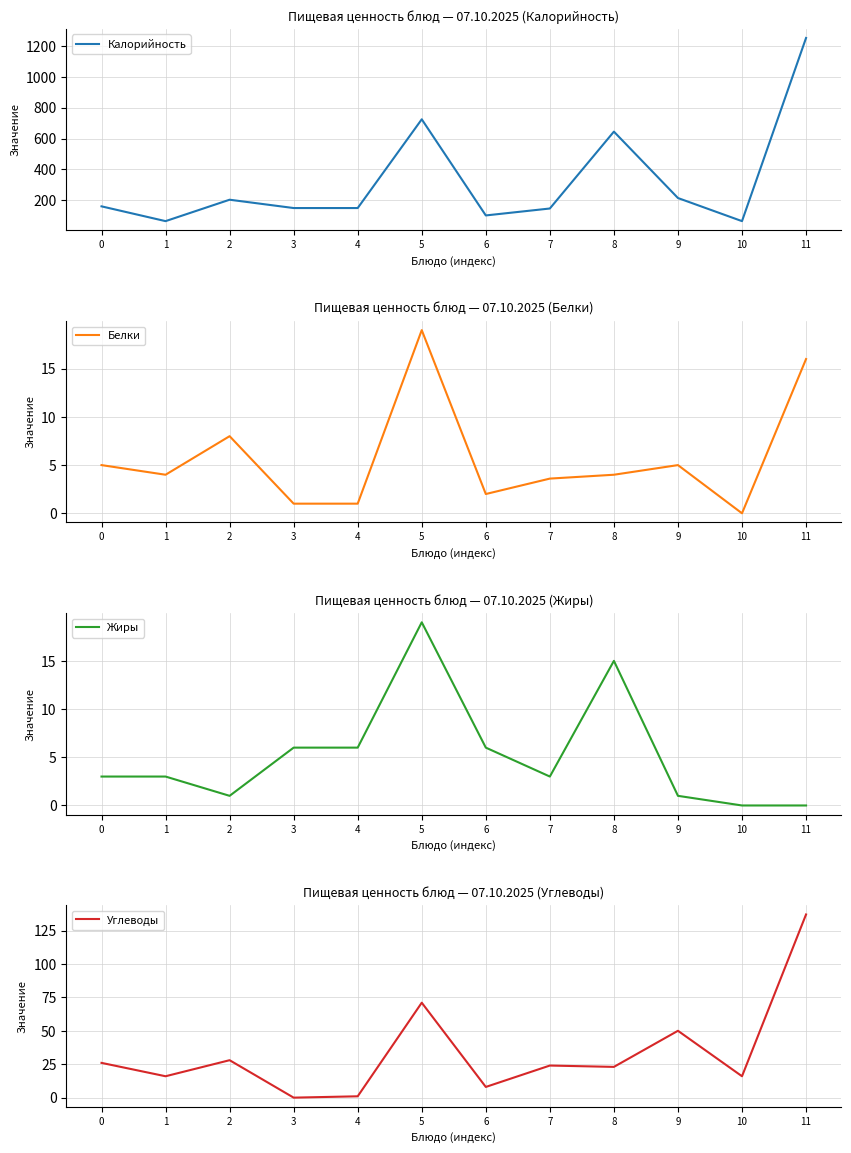

What is the sum of all Калорийность values?

3873